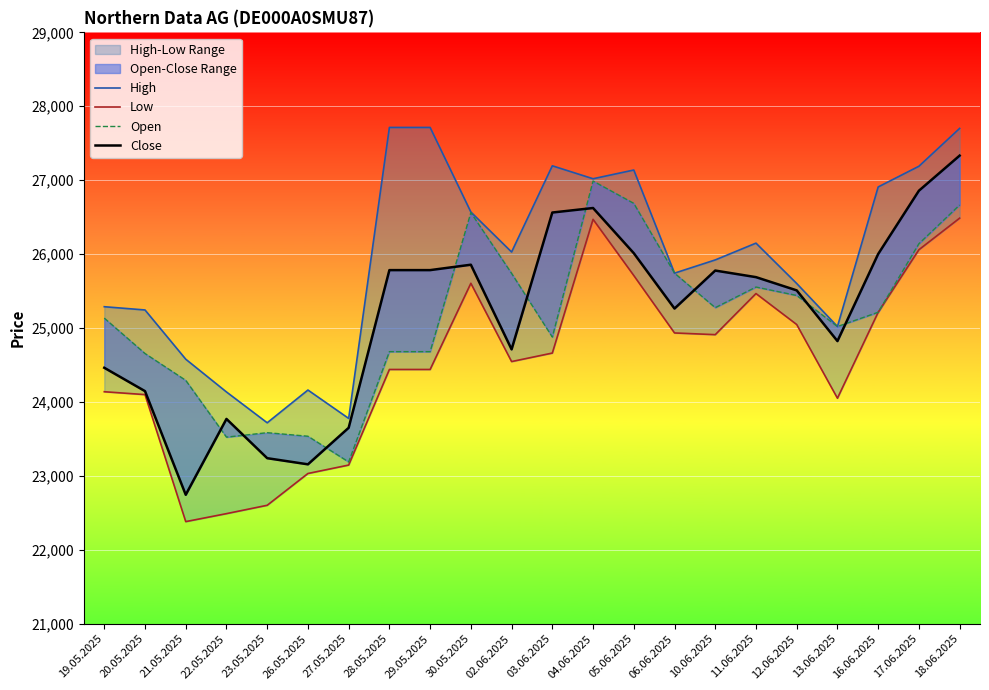

True or false: Close and High intersect in this chart.

False